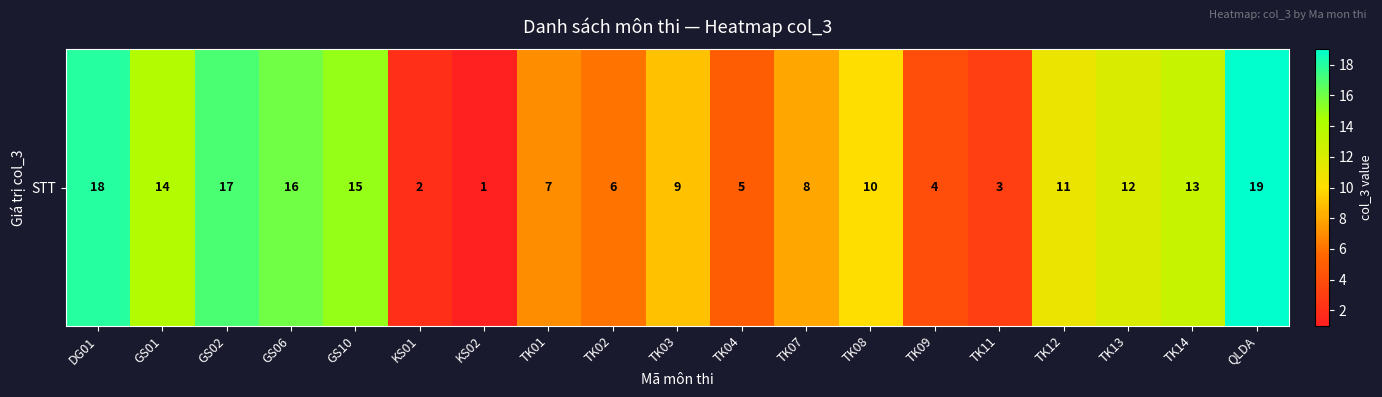

Which label corresponds to the smallest value in the chart?

KS02